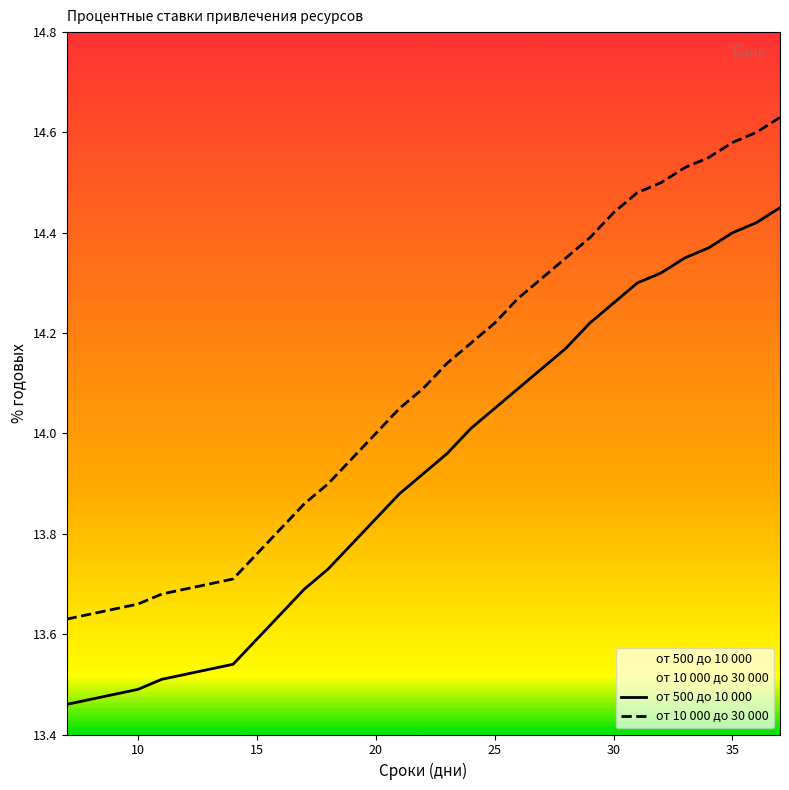

True or false: от 500 до 10 000 and от 10 000 до 30 000 cross at least once.

False